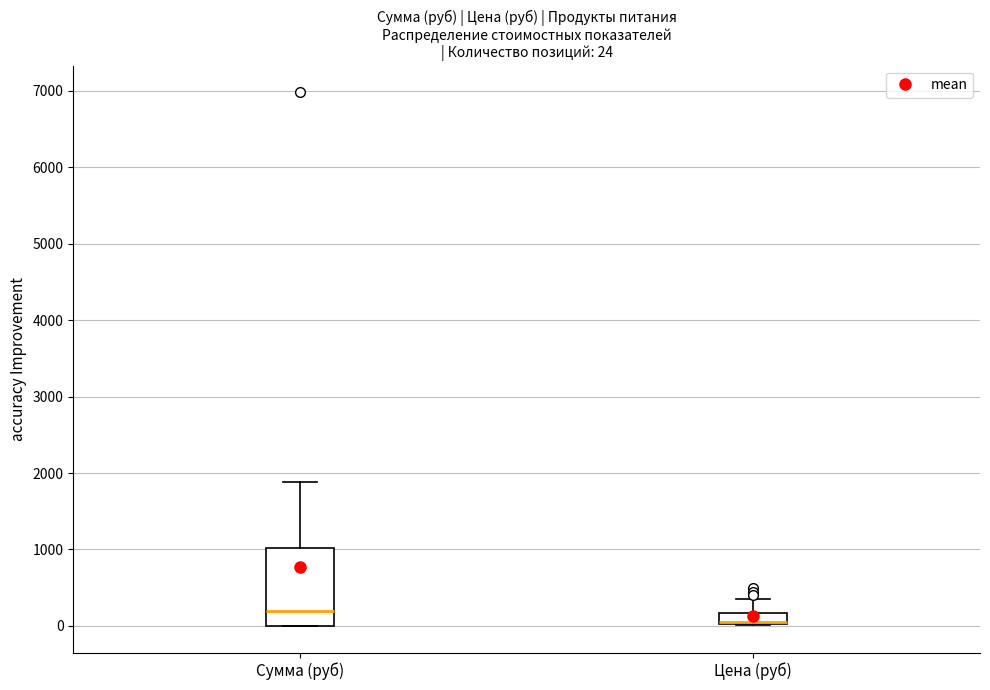

Comparing the boxes themselves (not the whiskers), which one is the tallest?

Сумма (руб)